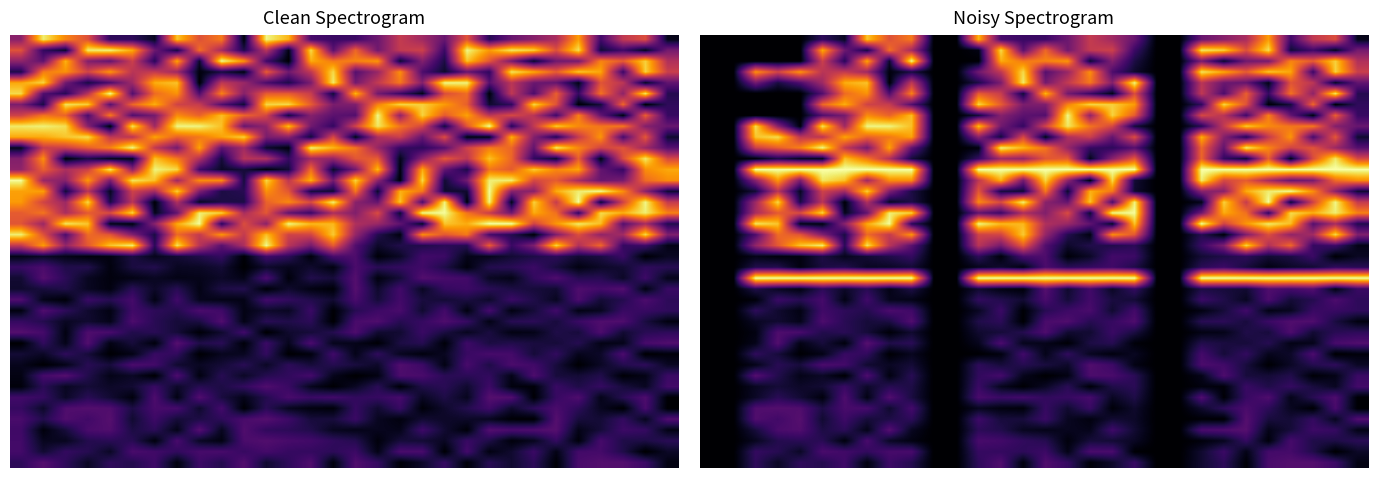

What is the spread (max minus min) of values at 12?

8.0